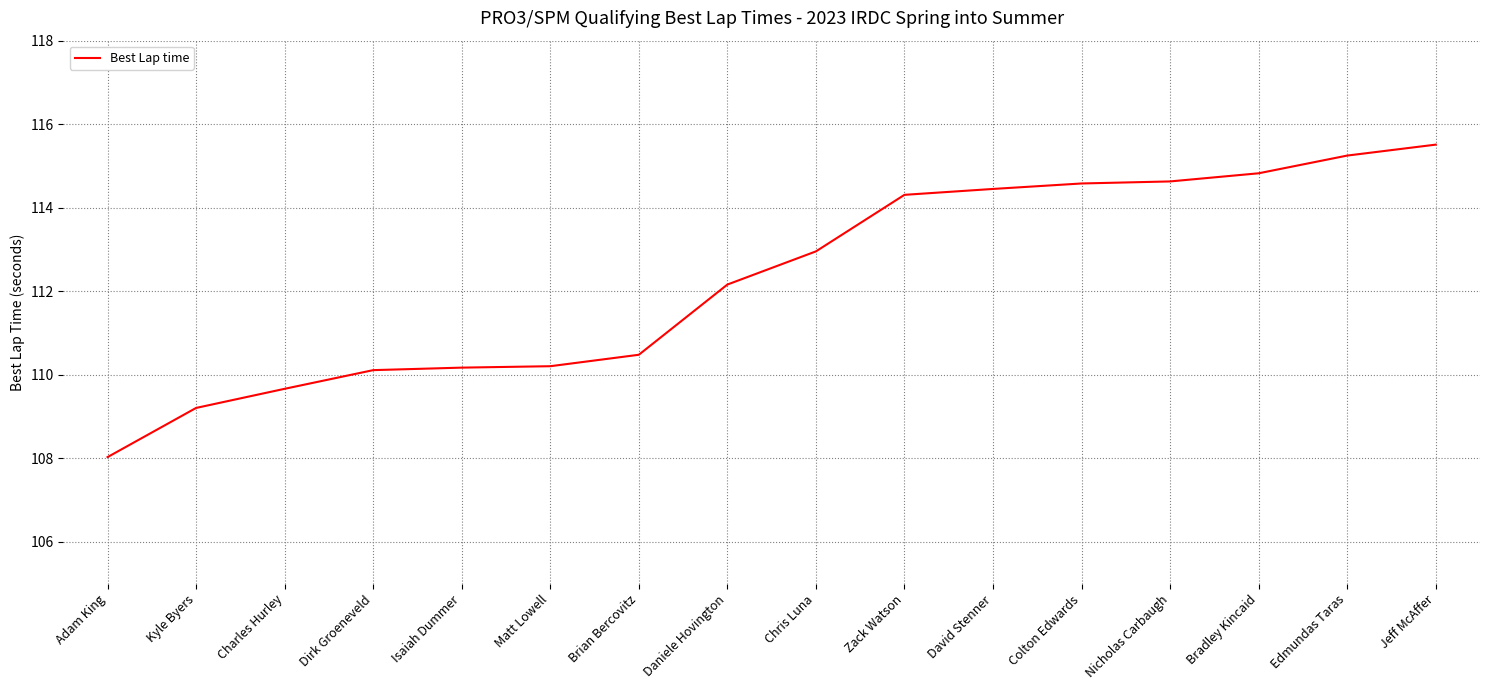

Reading left to right, list all the values displayed in this chart.

108.0	109.2	109.7	110.1	110.2	110.2	110.5	112.2	113.0	114.3	114.5	114.6	114.6	114.8	115.2	115.5